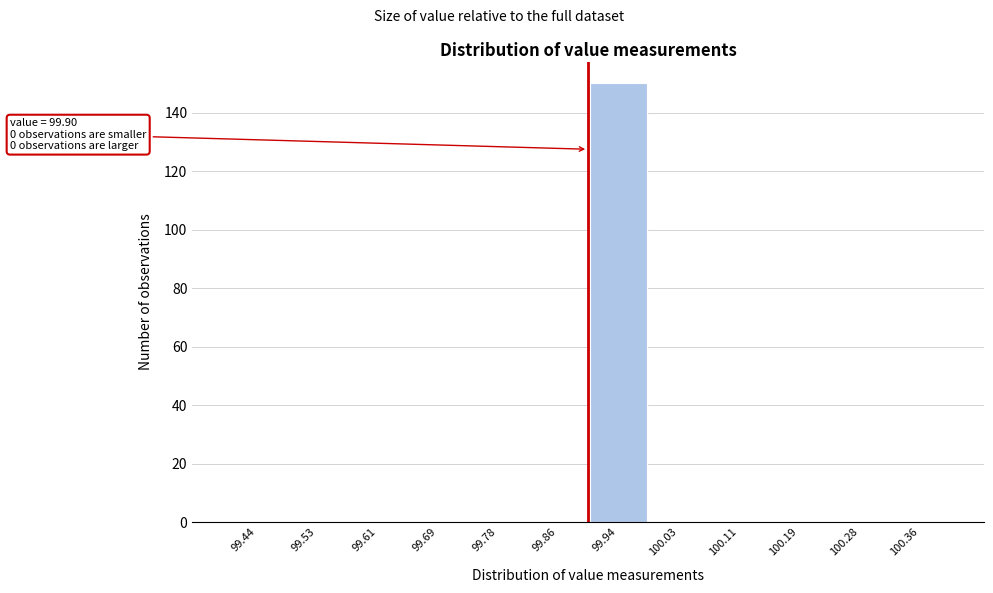

Over which range of the x-axis is the bar tallest?

99.90 to 99.98